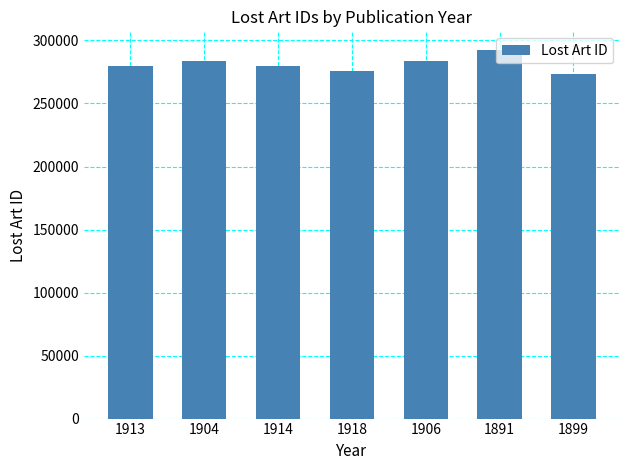

Which category has the highest value across all series?

1891